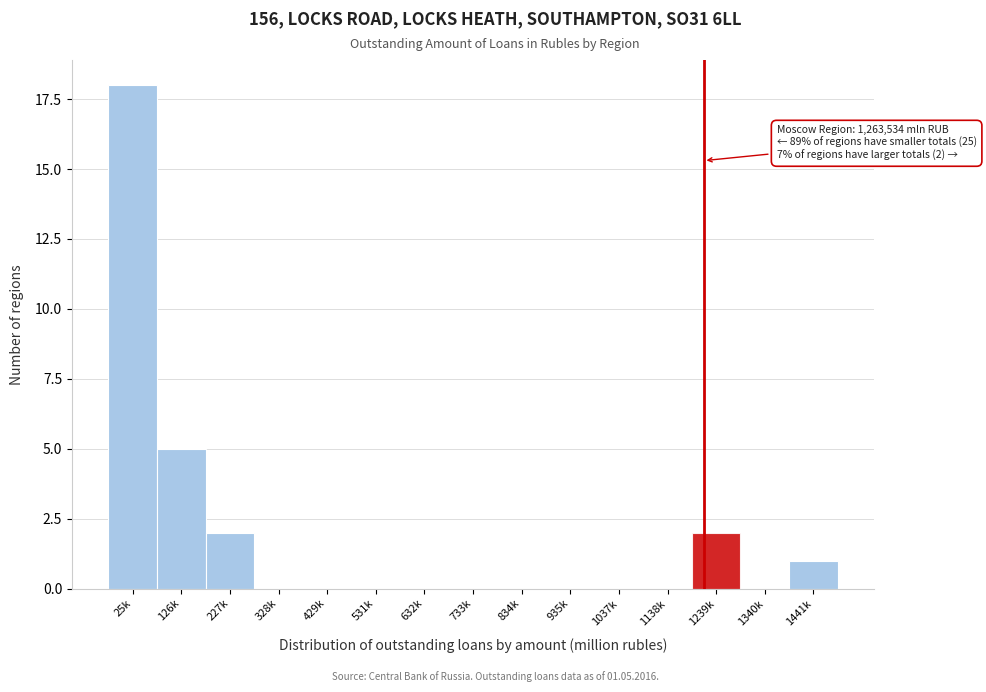

Reading left to right, list all the values displayed in this chart.

25k=18	126k=5	227k=2	328k=0	429k=0	531k=0	632k=0	733k=0	834k=0	935k=0	1037k=0	1138k=0	1239k=2	1340k=0	1441k=1